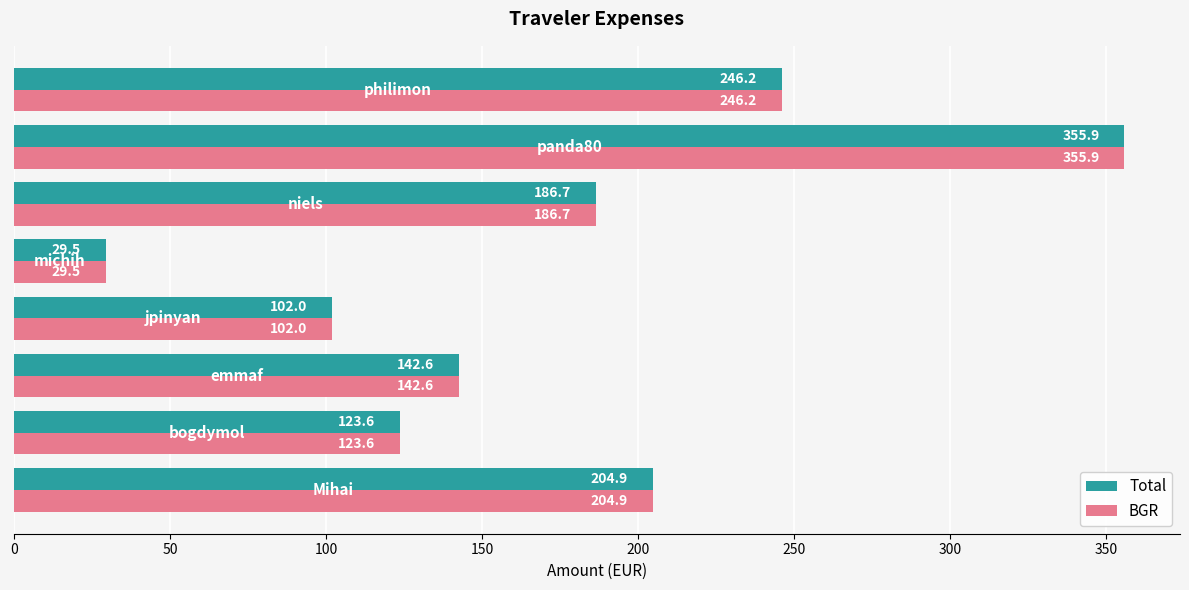

What is the maximum value shown in the chart?

355.9